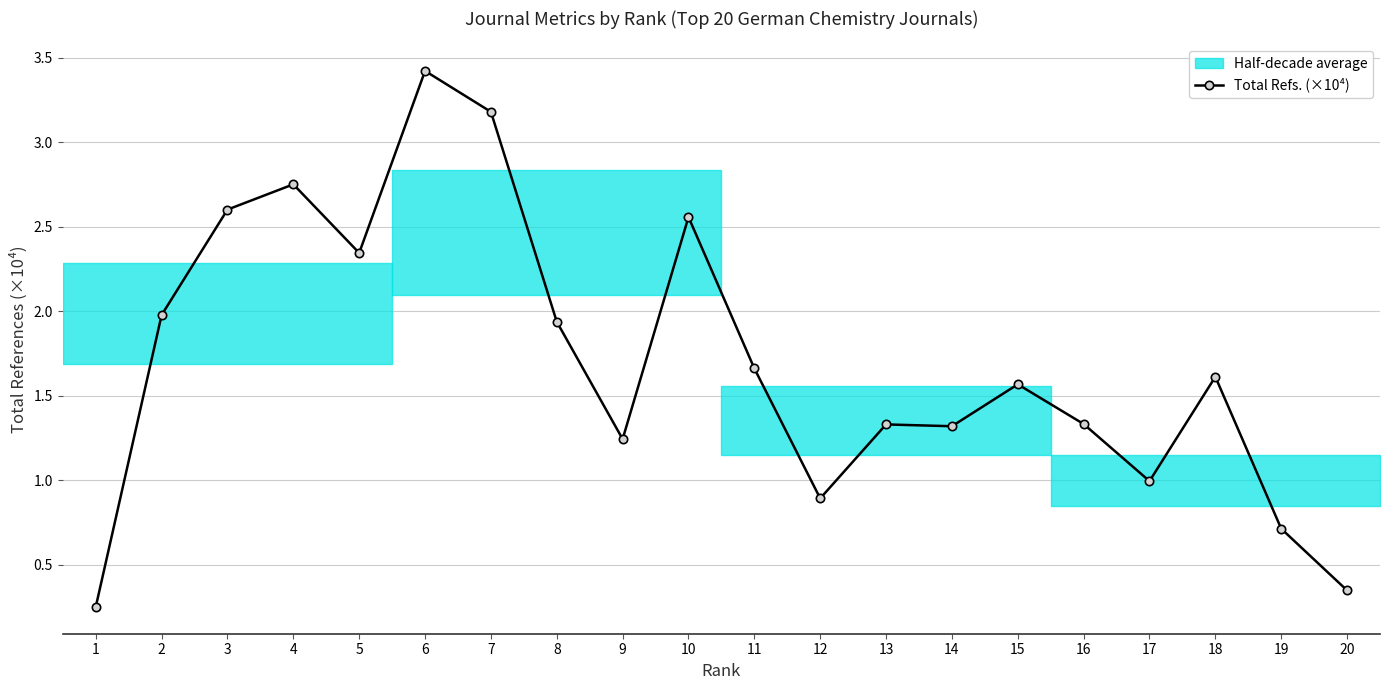

List the labels in order of value, smallest first.

1, 20, 19, 12, 17, 9, 14, 13, 16, 15, 18, 11, 8, 2, 5, 10, 3, 4, 7, 6